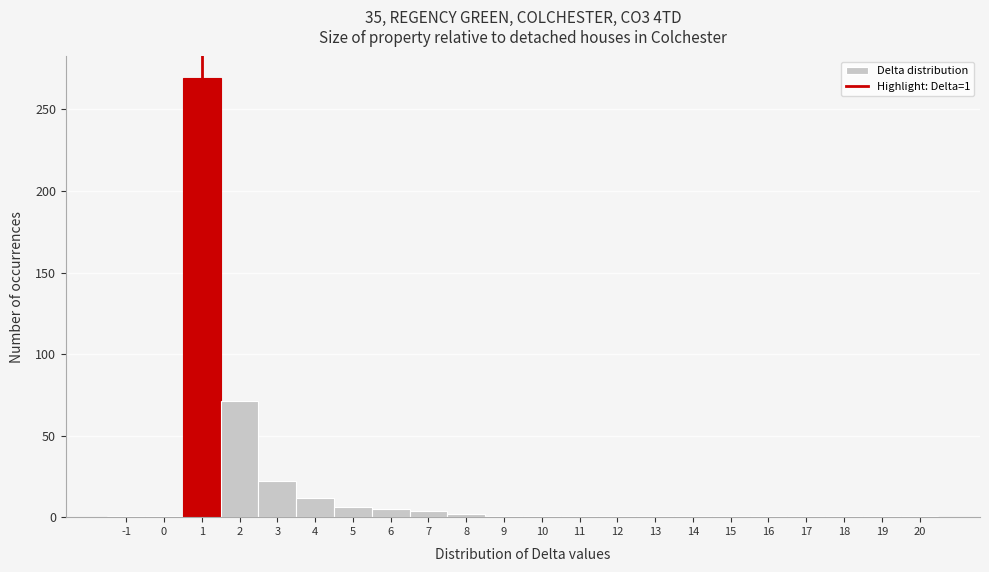

Over which range of the x-axis is the bar tallest?

0.5 to 1.5